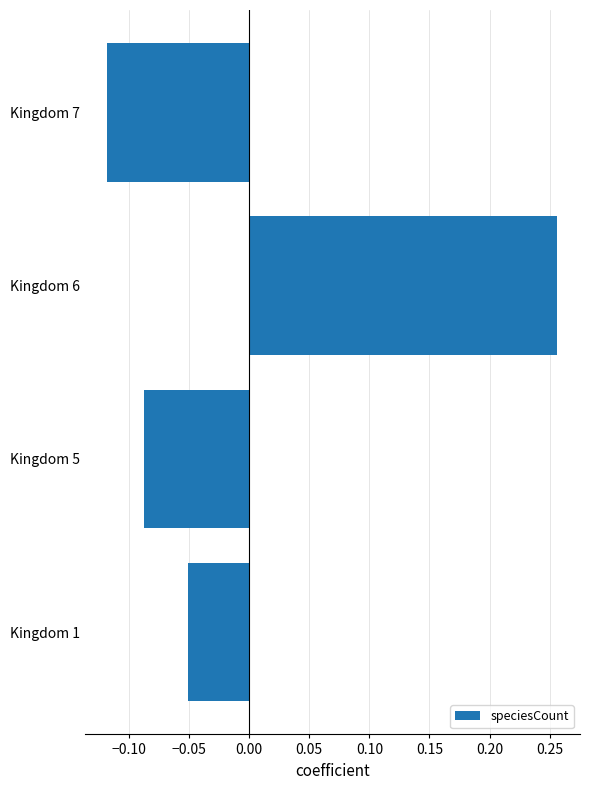

List the labels in order of value, largest first.

Kingdom 6, Kingdom 1, Kingdom 5, Kingdom 7